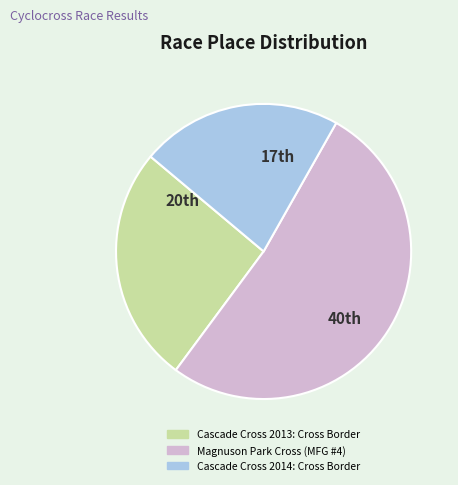

Which has a higher value, Cascade Cross 2014: Cross Border or Magnuson Park Cross (MFG #4)?

Magnuson Park Cross (MFG #4)